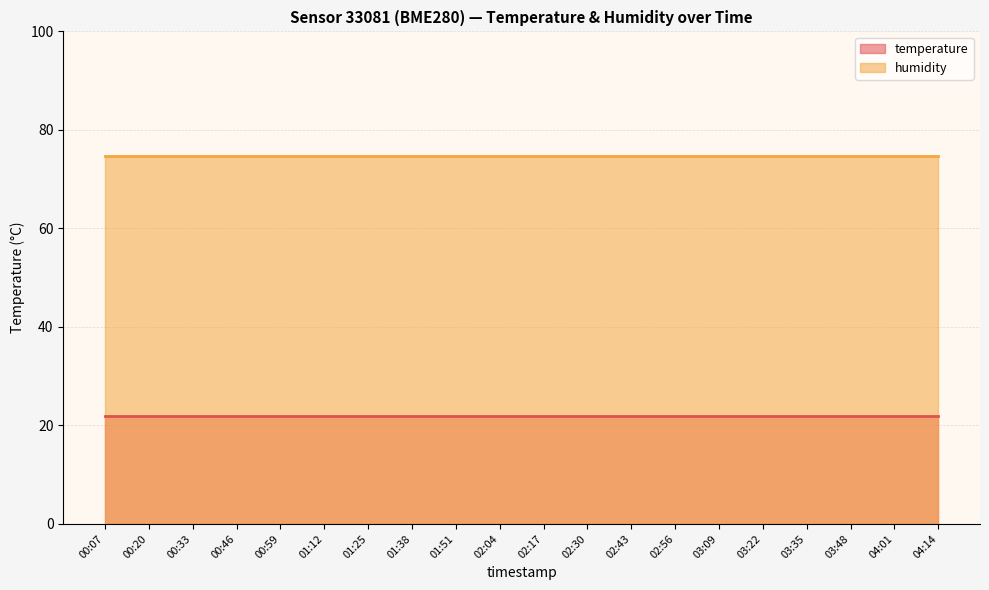

Between 00:59 and 02:43, which is larger?

00:59